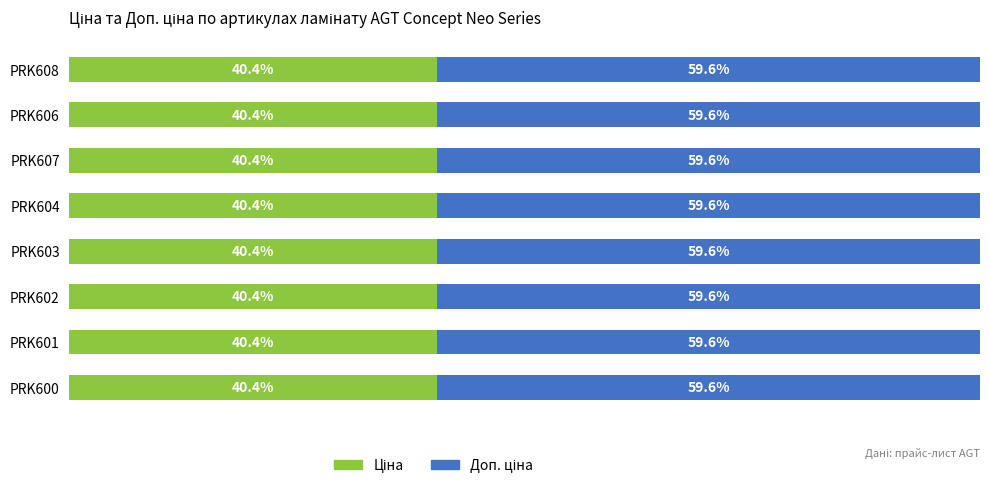

Rank the series at PRK607 from lowest to highest value.

Ціна, Доп. ціна